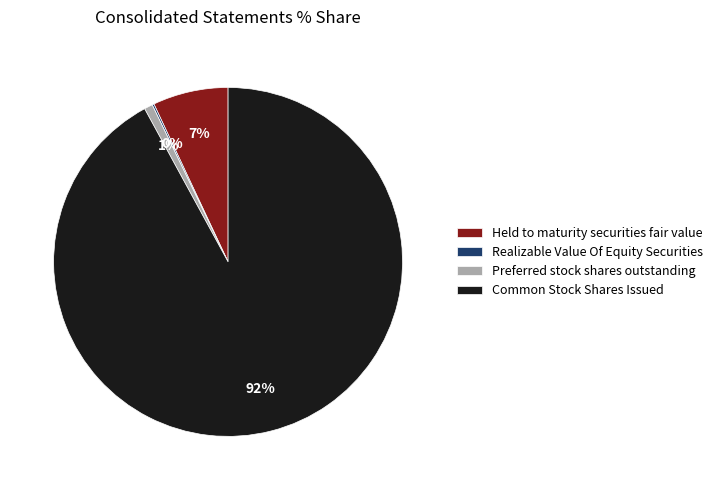

To the nearest percent, what percentage of the pie is Held to maturity securities fair value?

7%